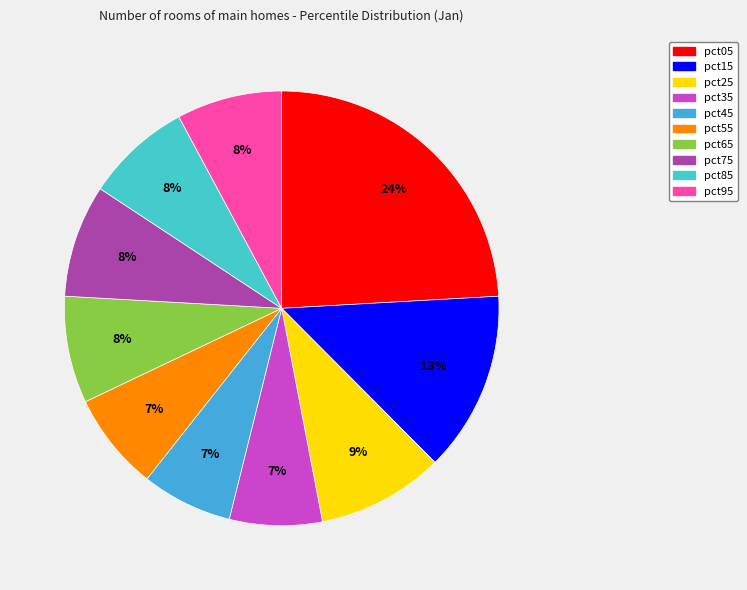

How many segments does this pie chart have?

10